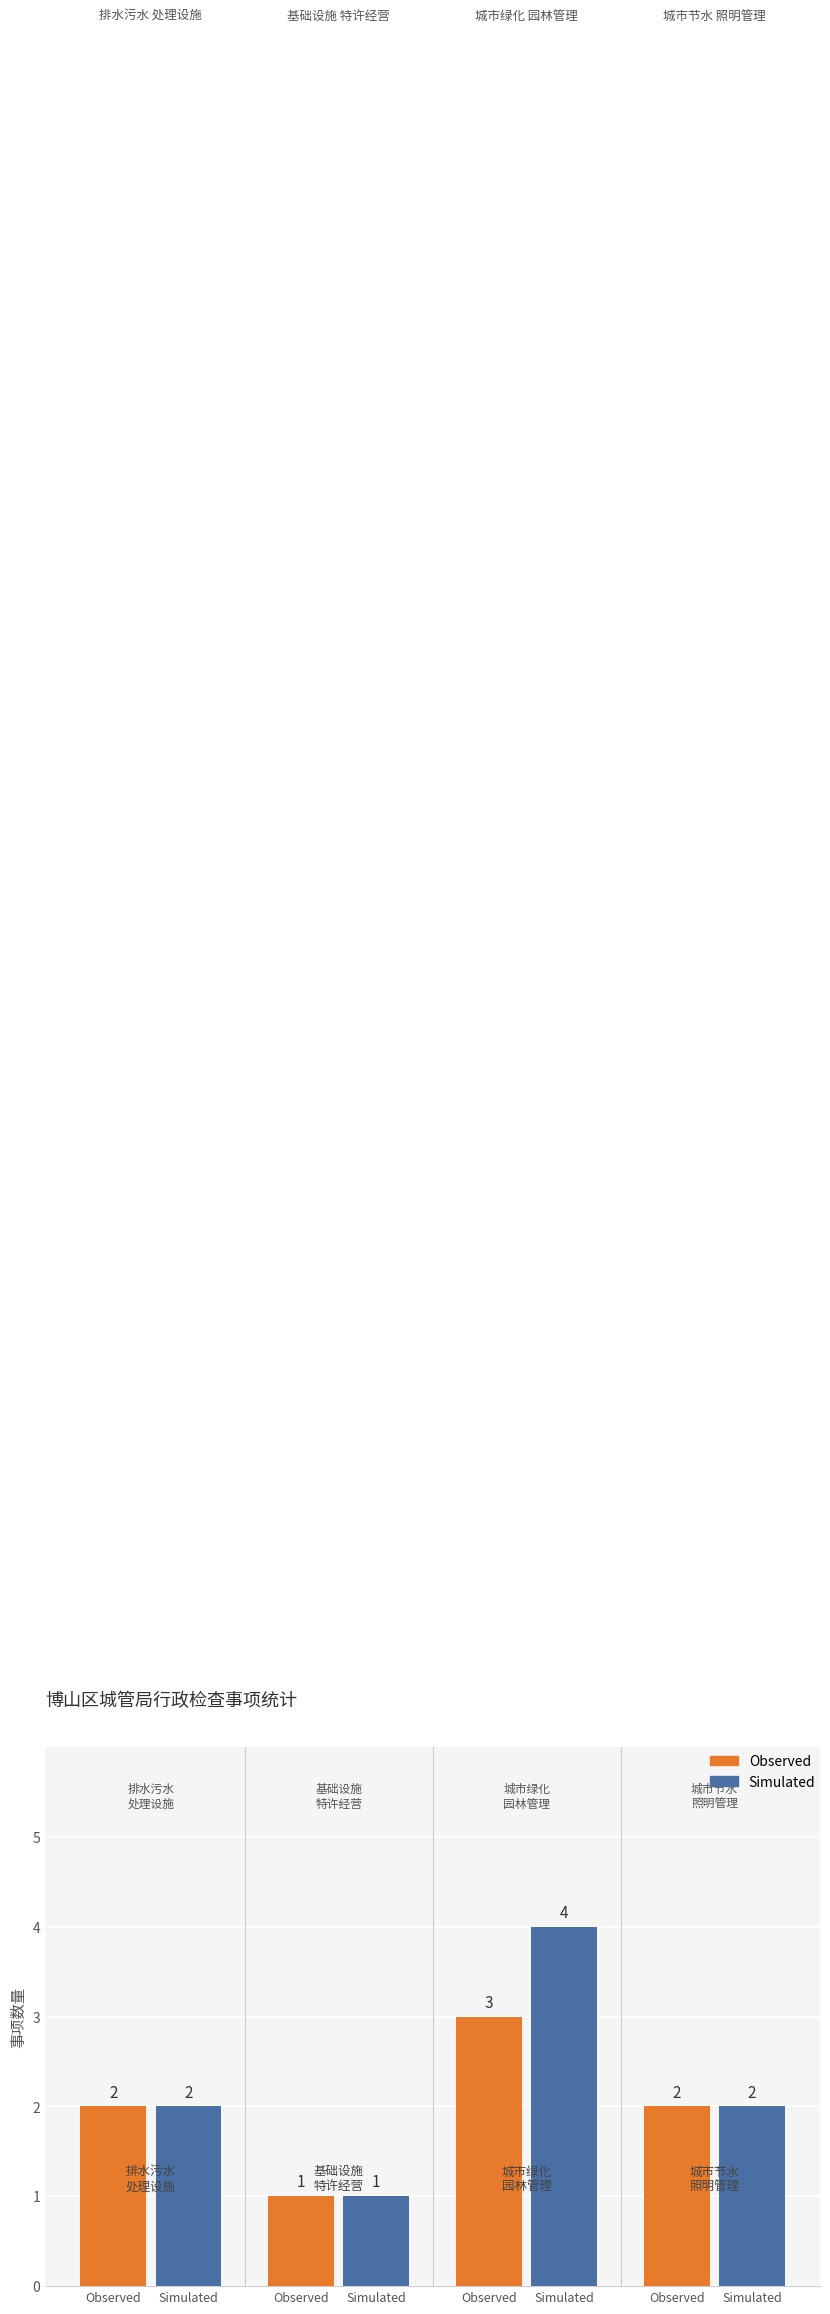

What is the label of the 2nd bar from the left?

Simulated